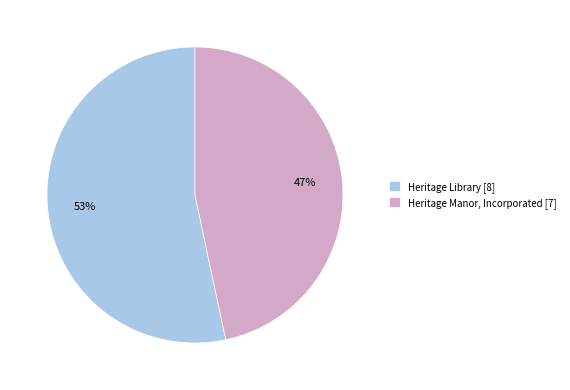

Is Heritage Library [8] the majority of the pie?

Yes